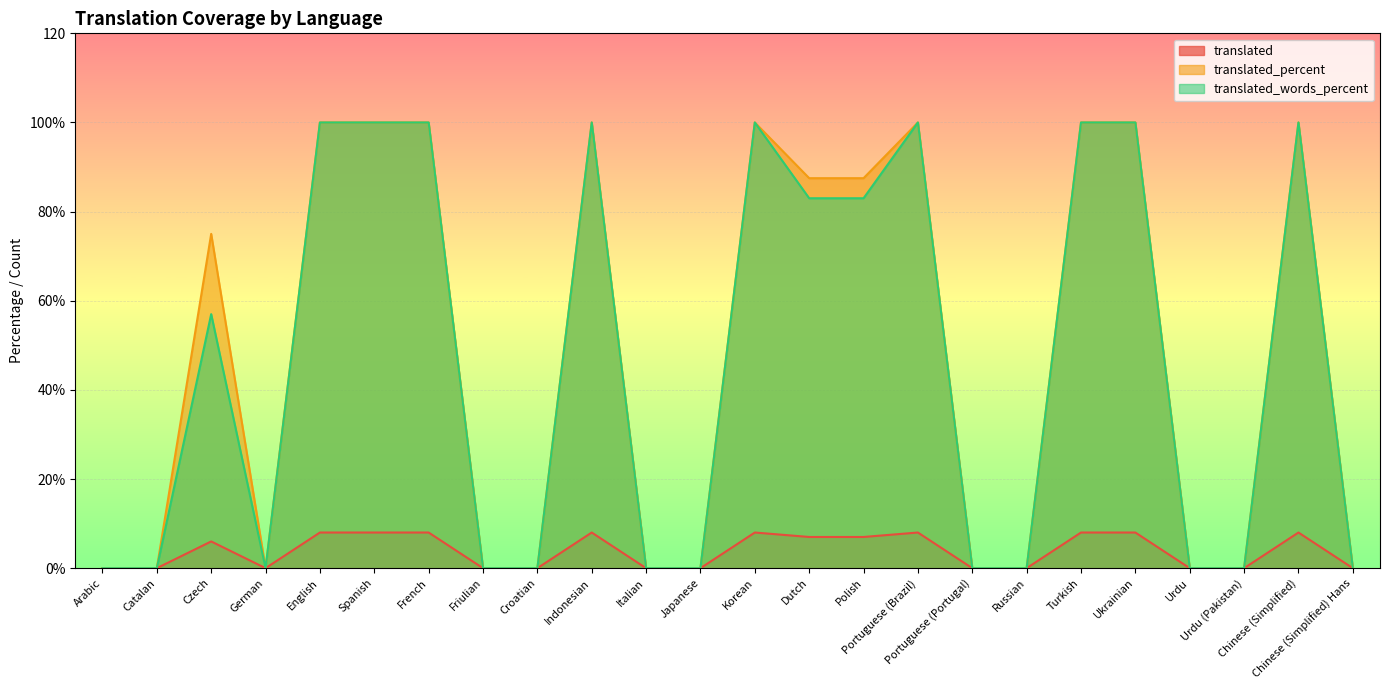

List the labels in order of translated_percent value, smallest first.

Arabic, Catalan, German, Friulian, Croatian, Italian, Japanese, Portuguese (Portugal), Russian, Urdu, Urdu (Pakistan), Chinese (Simplified) Hans, Czech, Dutch, Polish, English, Spanish, French, Indonesian, Korean, Portuguese (Brazil), Turkish, Ukrainian, Chinese (Simplified)